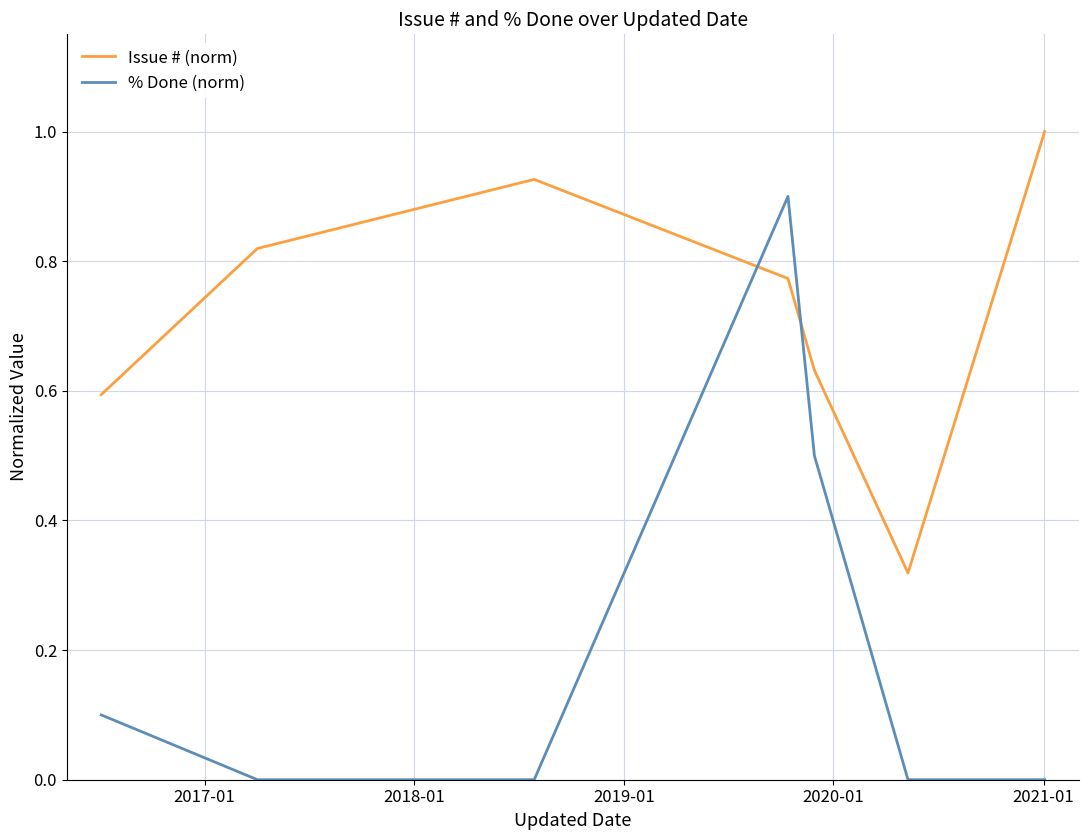

How many intersections are there between Issue # (norm) and % Done (norm)?

2